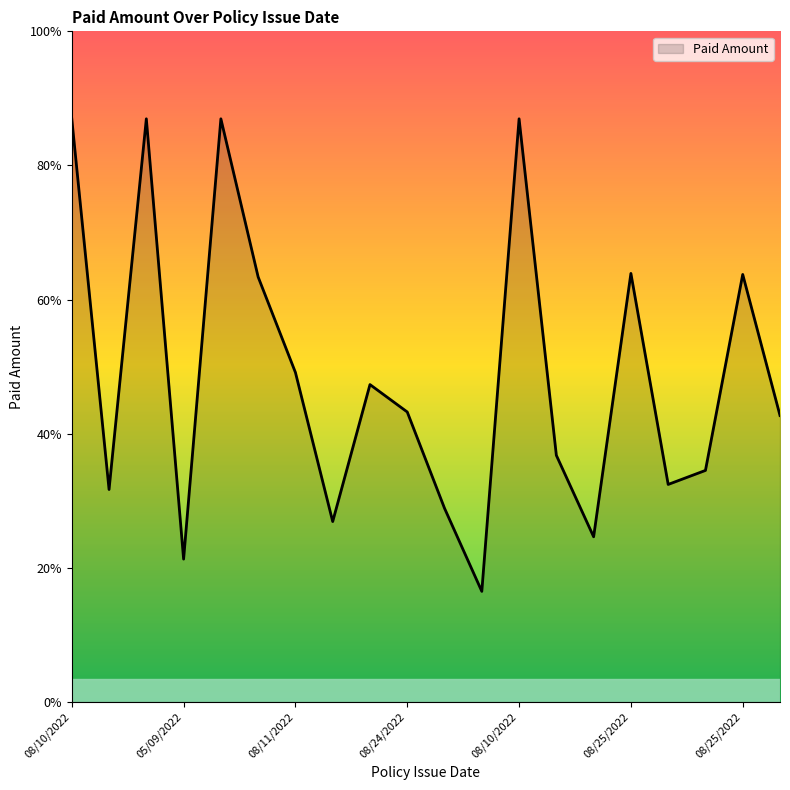

What is the difference between the maximum and minimum values?

47806.2